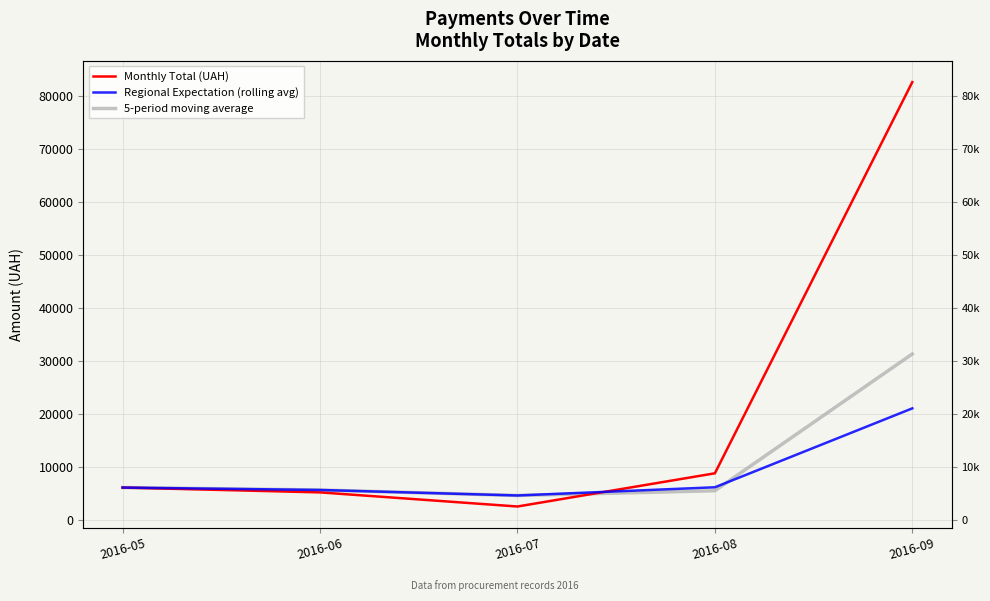

Is the value of 5-period moving average at 2016-07 greater than the value of Monthly Total (UAH) at 2016-09?

No